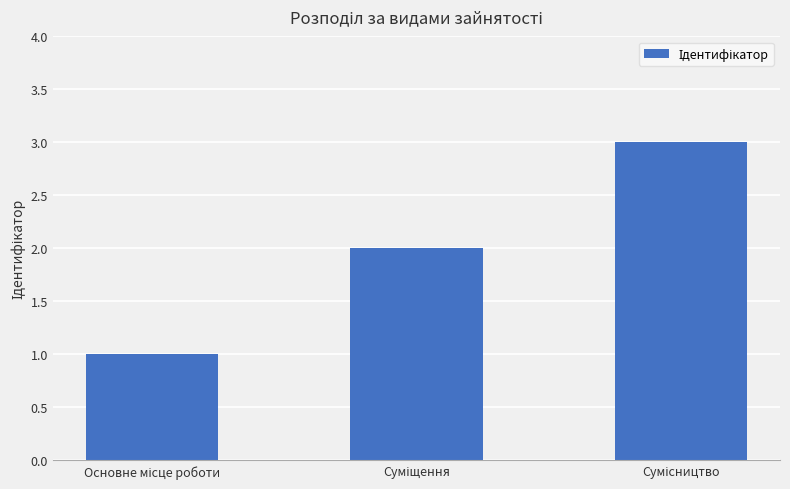

What is the sum of all values?

6